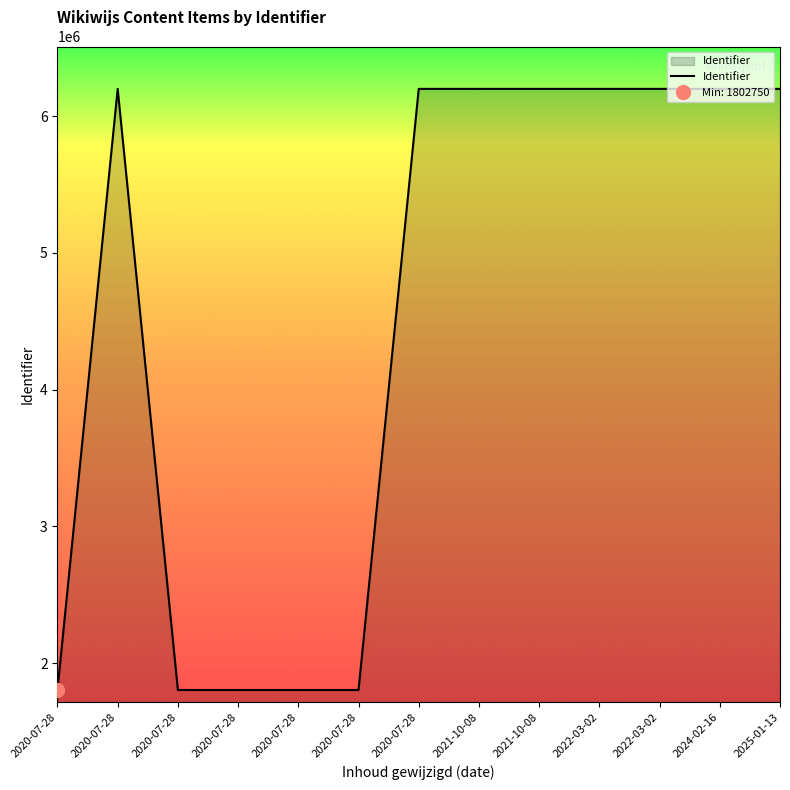

True or false: the data shows 6199491 at 2020-07-28.

True